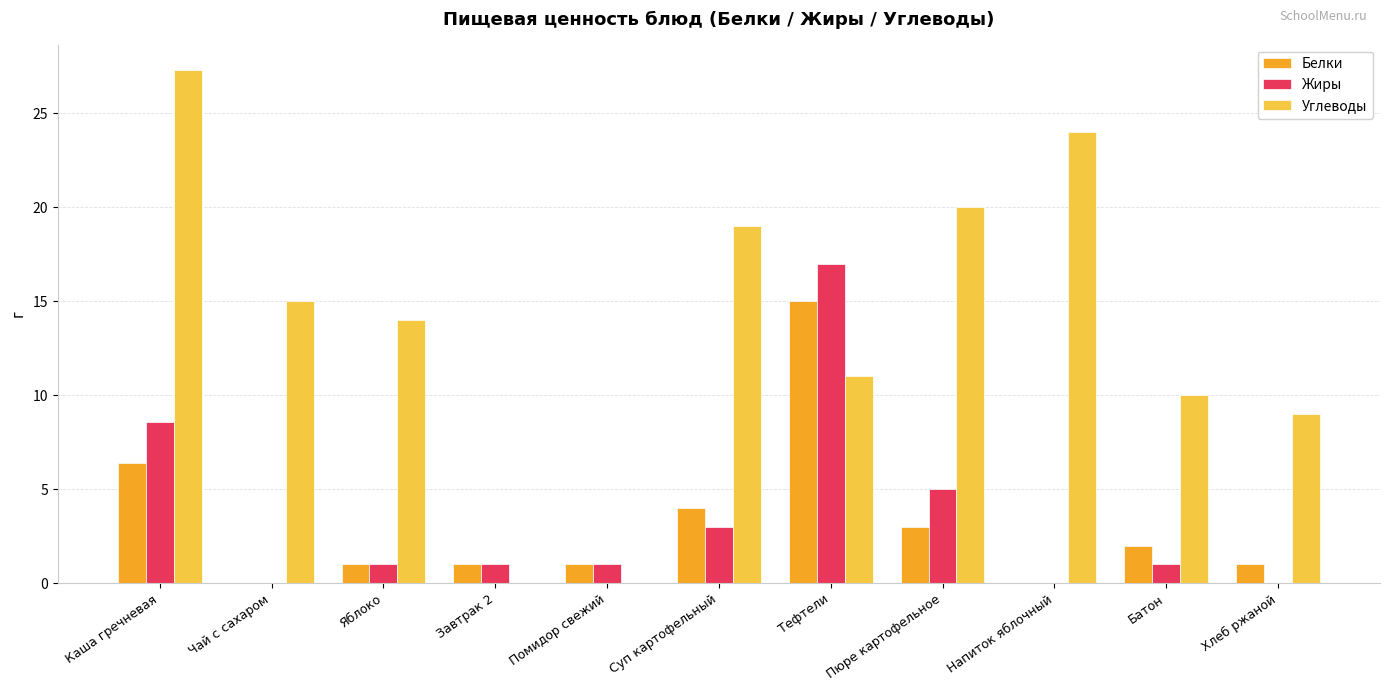

At which label does Жиры first exceed 1?

Каша гречневая